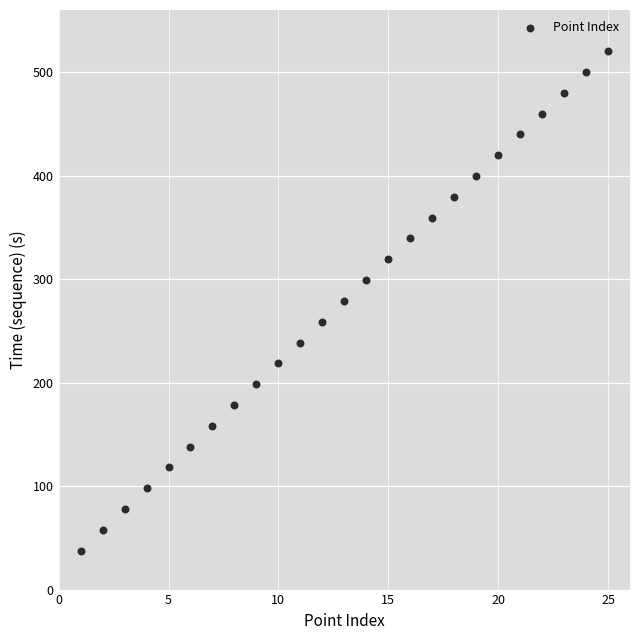

What is the range of X values (max minus min)?

24.0